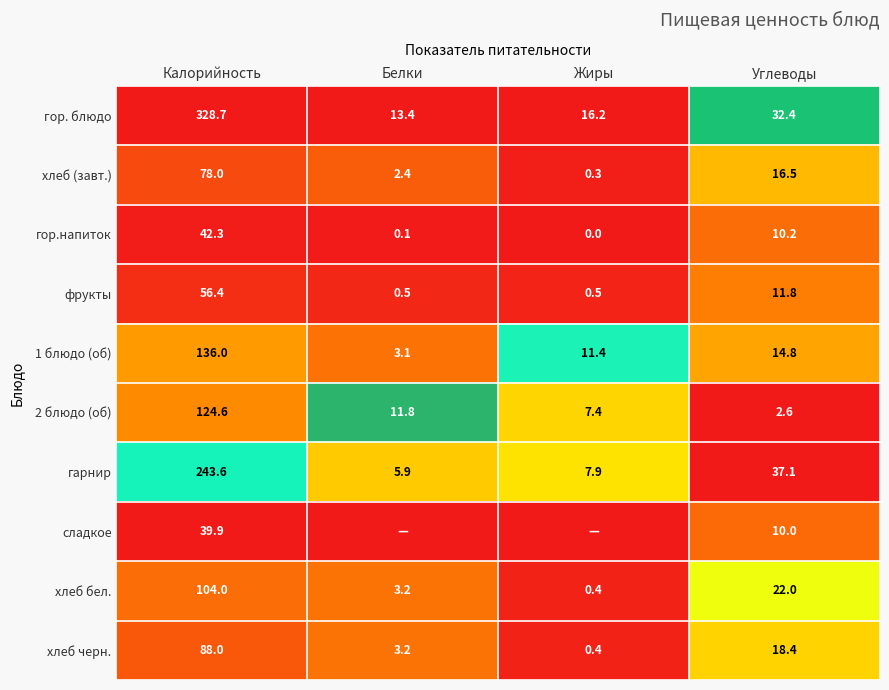

What is the minimum value for 2 блюдо (об)?

2.6